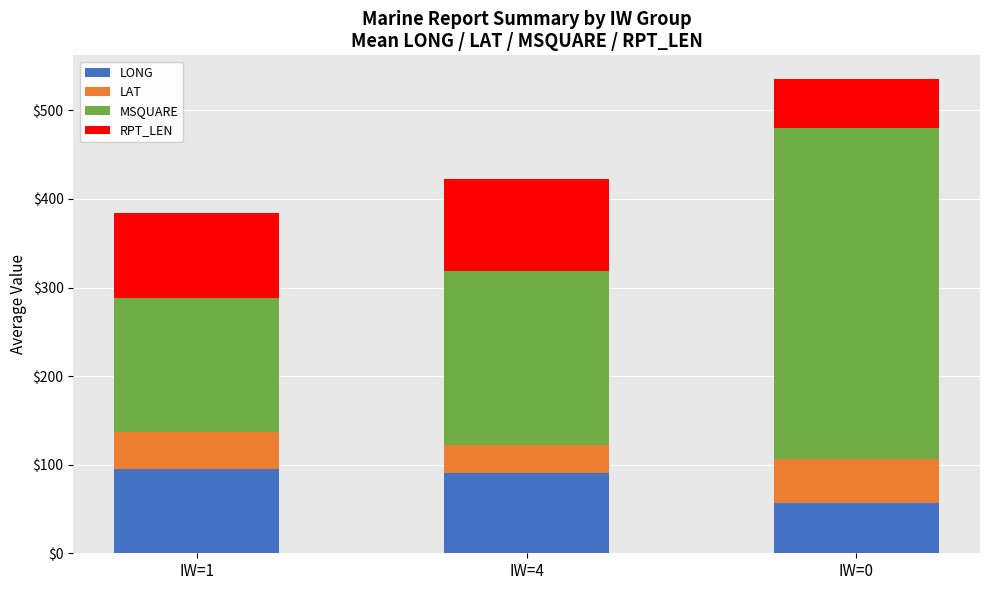

Rank the categories by LONG value from lowest to highest.

IW=0, IW=4, IW=1